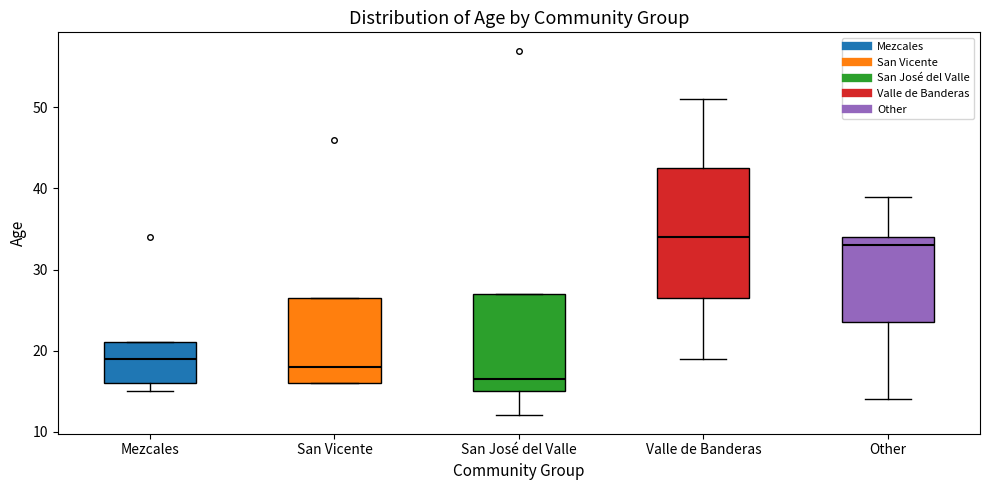

Reading left to right, read every box against the y-axis: the position of its median line, the range the box covers, and the ends of its whiskers. The values are not printed on the chart, so give them approximately, as read against the axis.

Mezcales: median 19, box 16 to 21, whiskers 15 to 21
San Vicente: median 18, box 16 to 27, whiskers 16 to 27
San José del Valle: median 17, box 15 to 27, whiskers 12 to 27
Valle de Banderas: median 34, box 27 to 43, whiskers 19 to 51
Other: median 33, box 24 to 34, whiskers 14 to 39